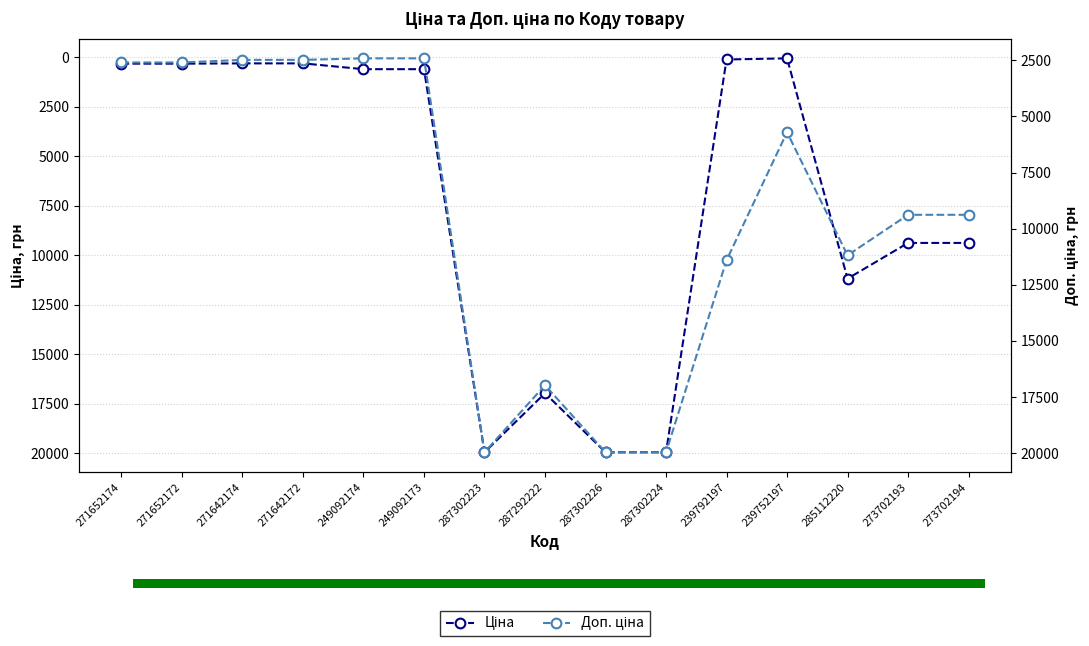

Which series changed the most between 287302223 and 285112220?

Ціна